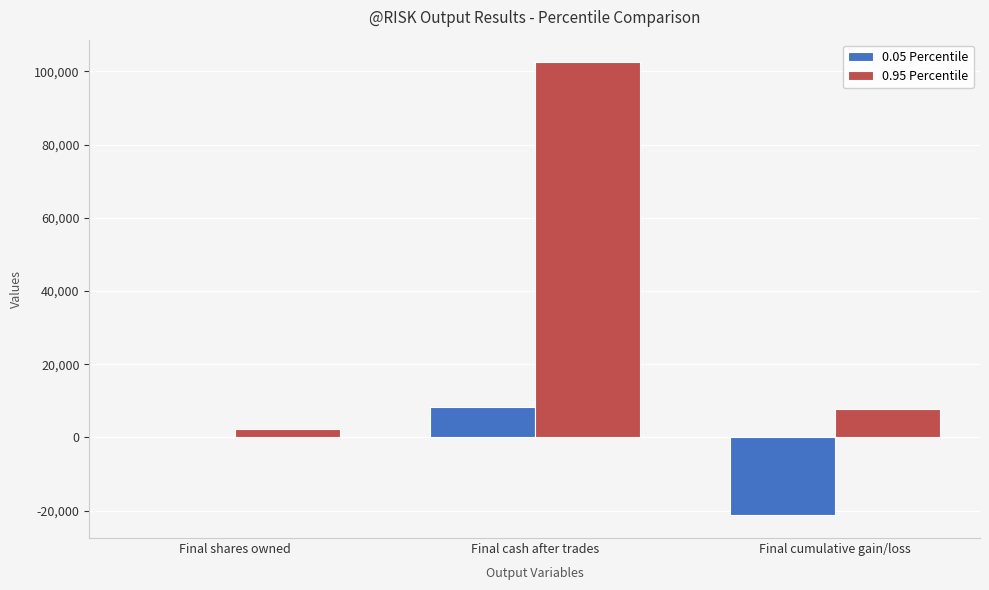

Is it true that 0.05 Percentile equals -11002 at Final cumulative gain/loss?

False